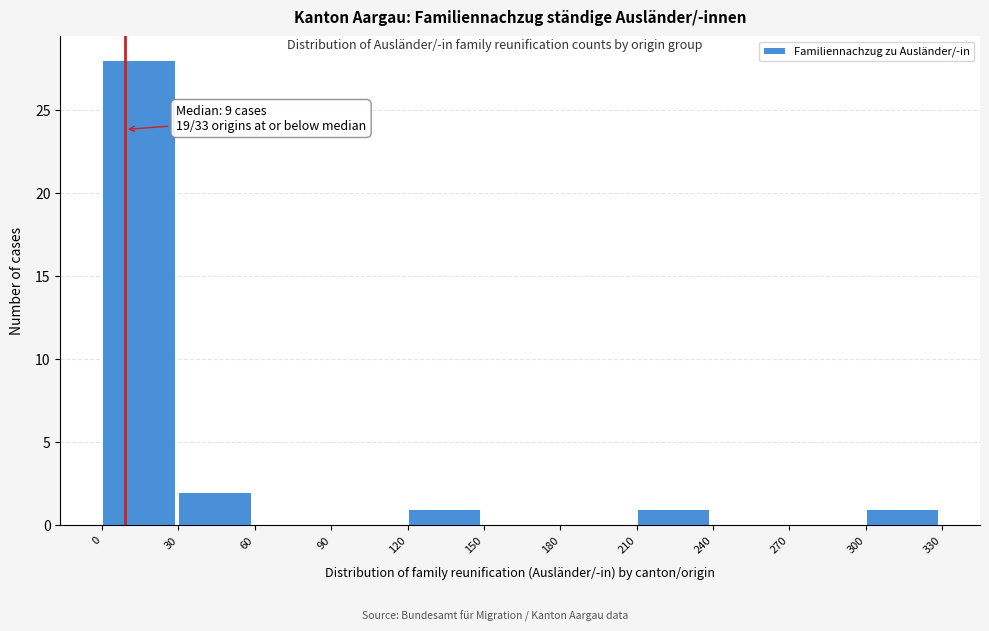

Over which range of the x-axis is the bar tallest?

0 to 30